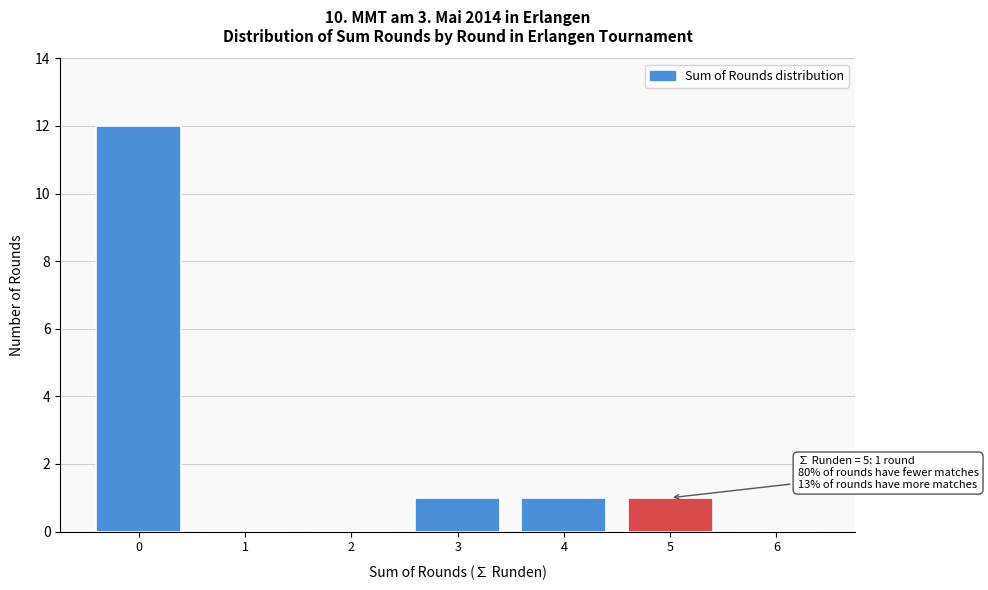

Reading left to right, list all the values displayed in this chart.

0=12	1=0	2=0	3=1	4=1	5=1	6=0